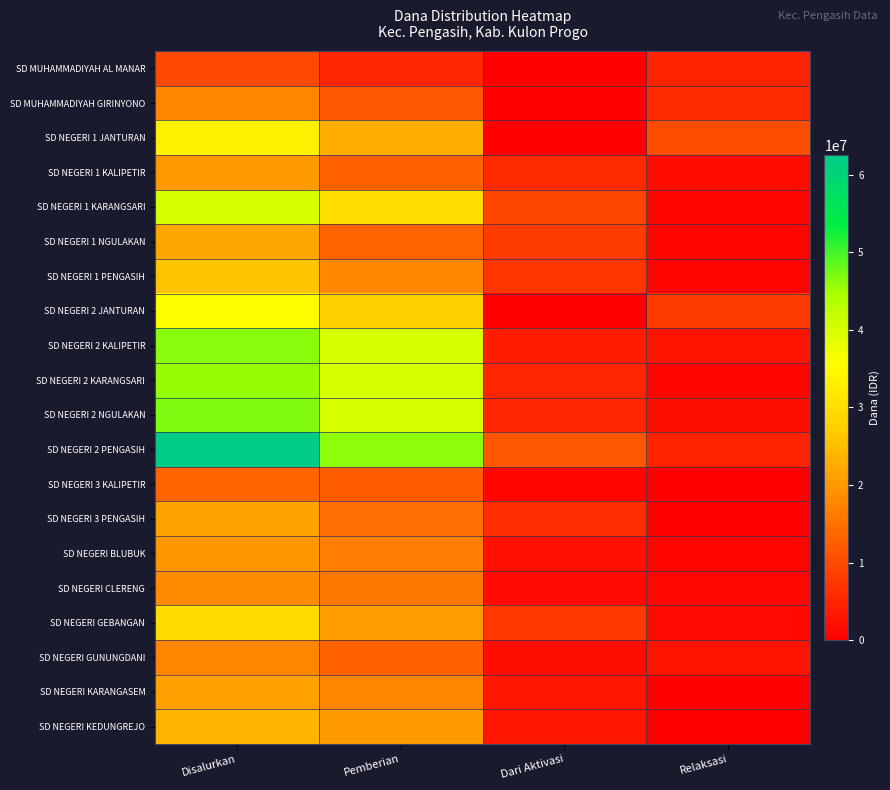

Count the number of data series in this chart.

20